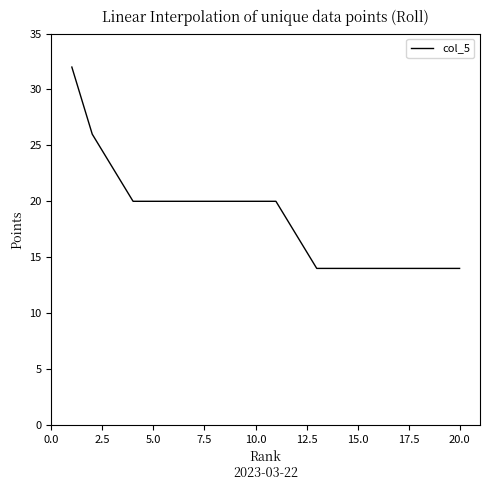

What is the difference between the maximum and minimum values?

18